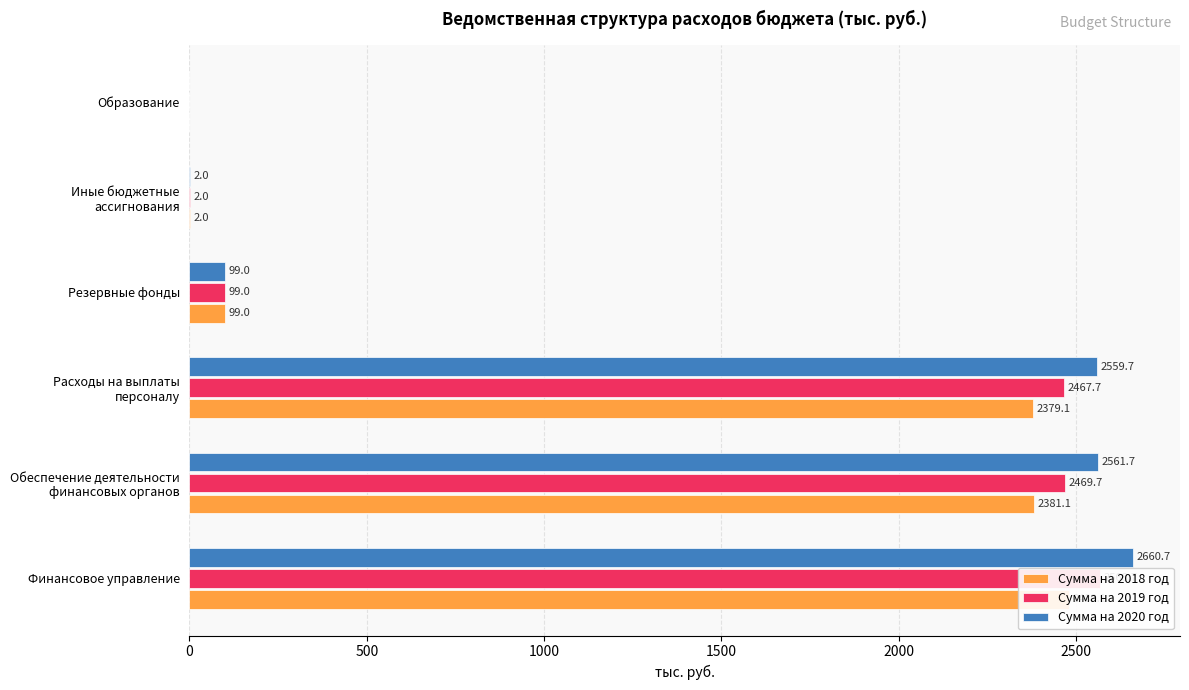

List the series in order of their peak value, lowest first.

Сумма на 2018 год, Сумма на 2019 год, Сумма на 2020 год